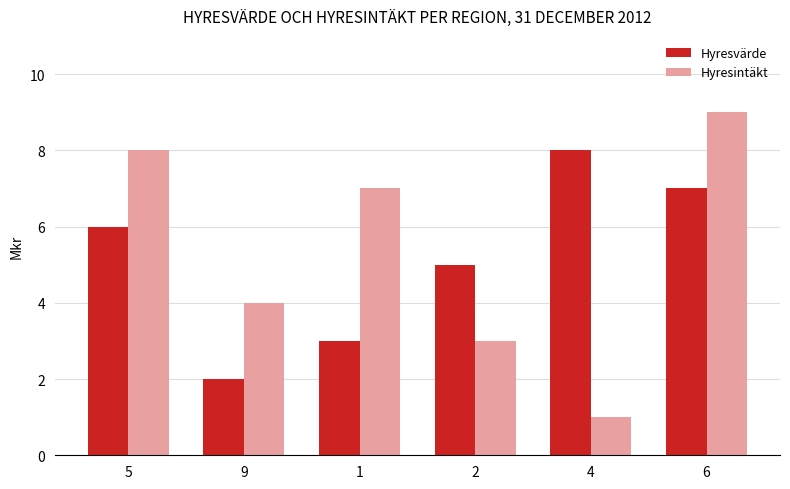

How many bars are there in each group?

2